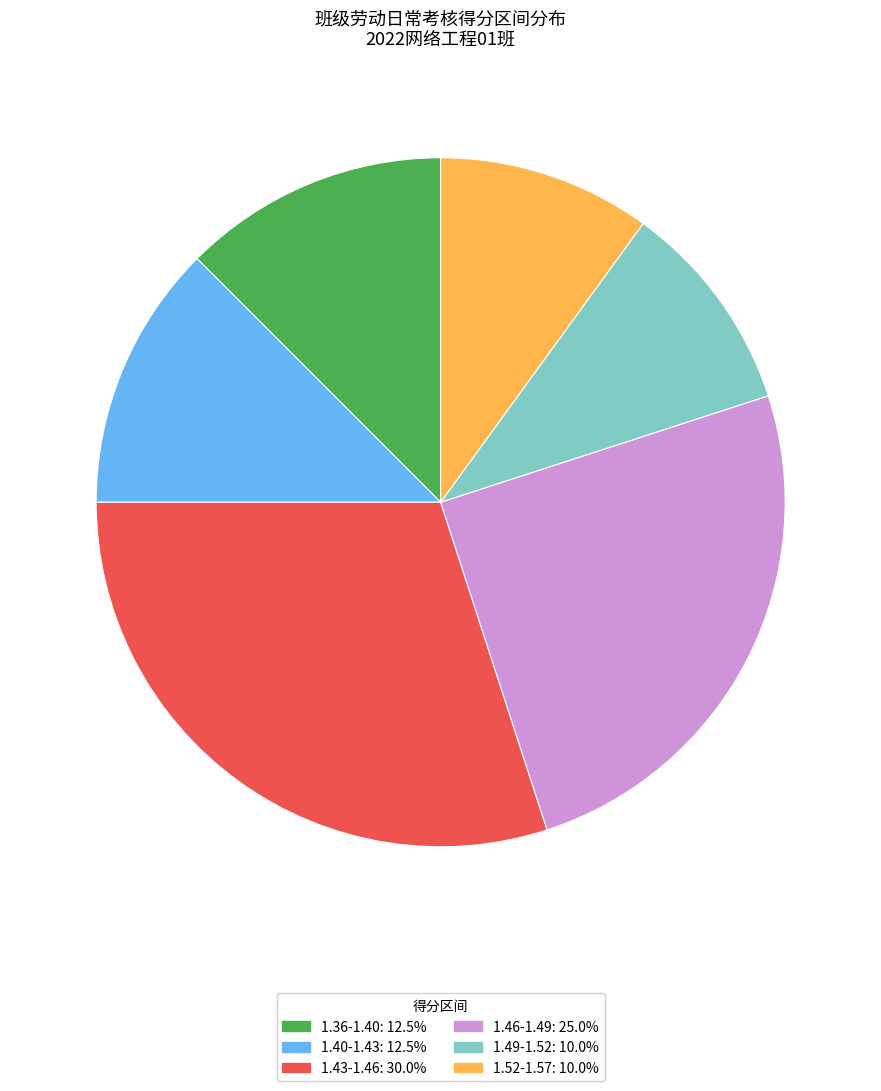

Is the sum of 1.52-1.57: 10.0% and 1.46-1.49: 25.0% greater than half?

No